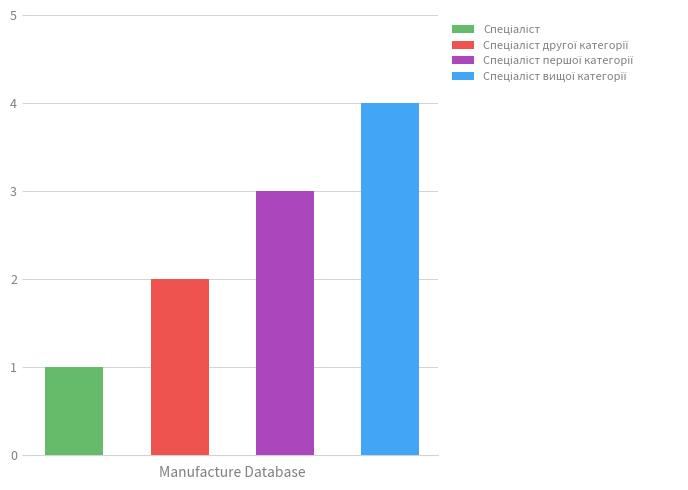

List the labels in order of value, largest first.

Спеціаліст вищої категорії, Спеціаліст першої категорії, Спеціаліст другої категорії, Спеціаліст